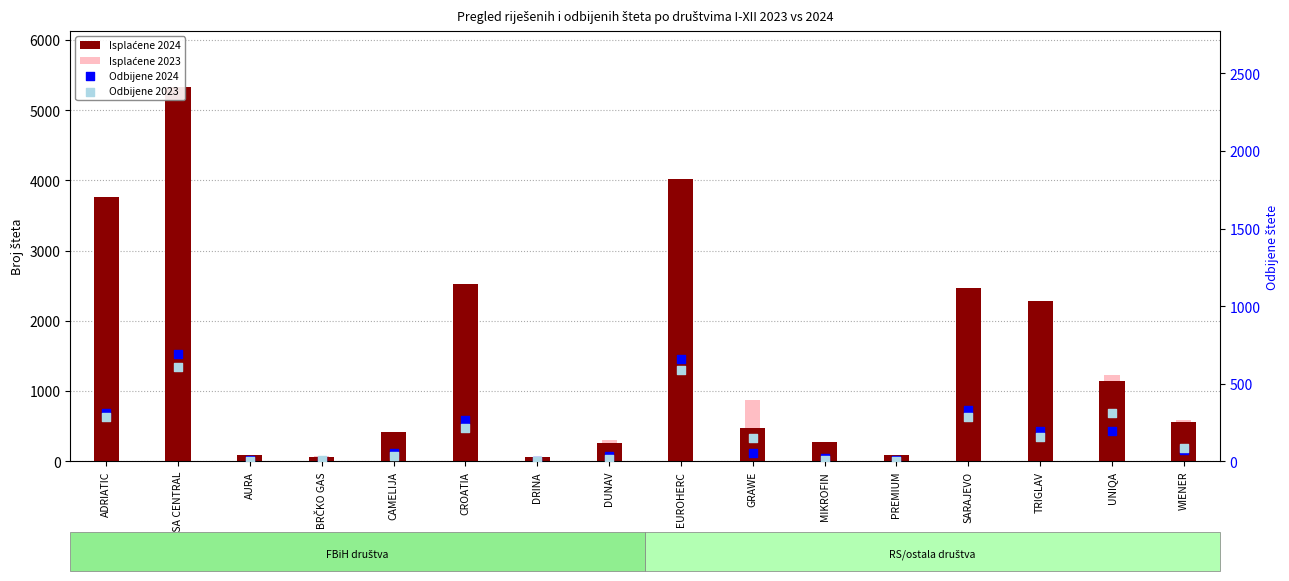

At how many categories does at least one series exceed 1144?

7